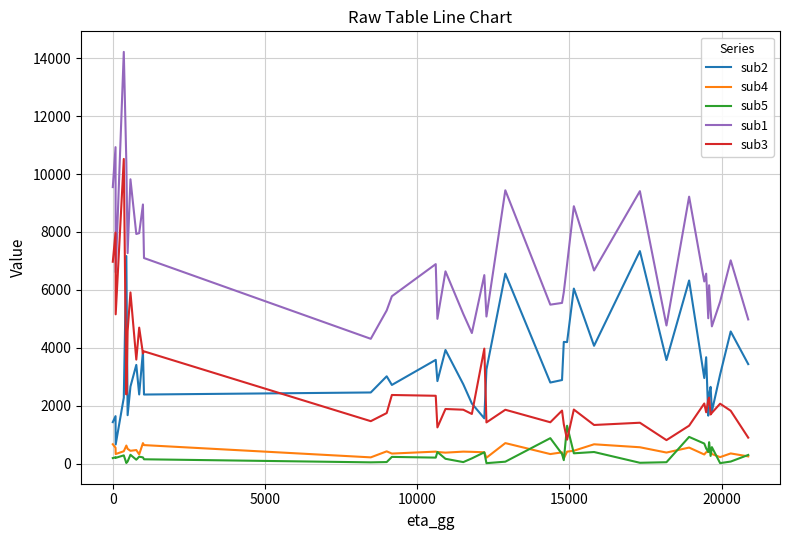

Count the number of categories in the chart.

40